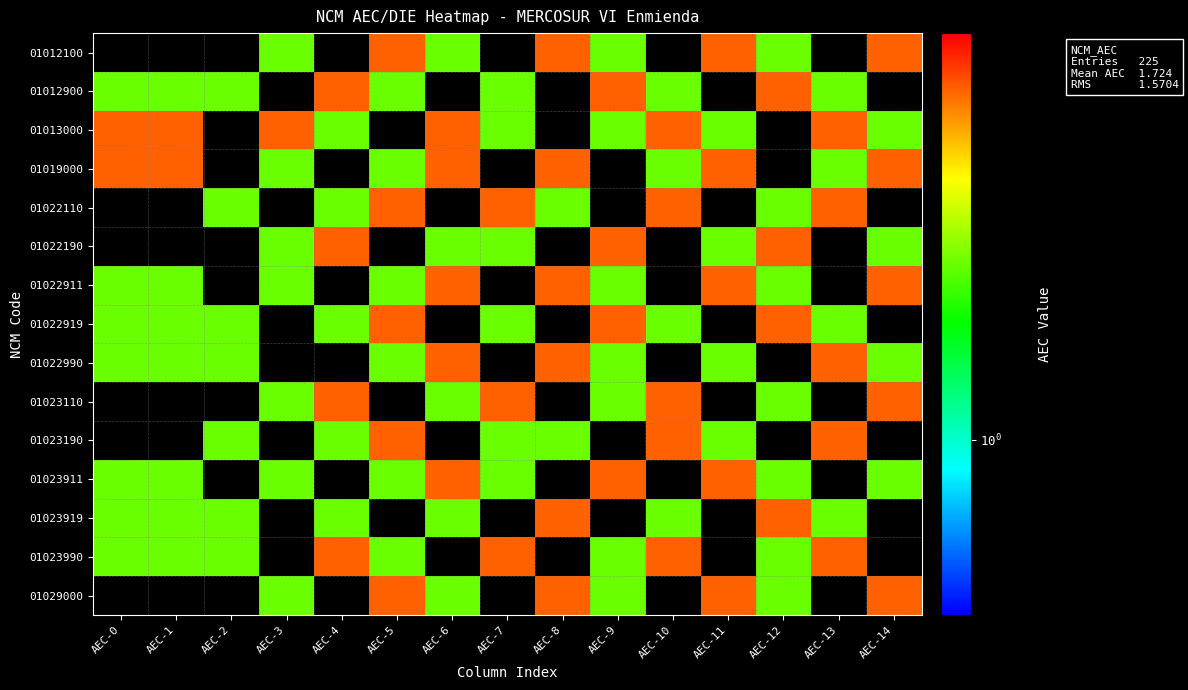

Reading left to right, what are all the values shown in this chart?

01012100: AEC-0=0	AEC-1=0	AEC-2=0	AEC-3=2	AEC-4=0	AEC-5=4	AEC-6=2	AEC-7=0	AEC-8=4	AEC-9=2	AEC-10=0	AEC-11=4	AEC-12=2	AEC-13=0	AEC-14=4
01012900: AEC-0=2	AEC-1=2	AEC-2=2	AEC-3=0	AEC-4=4	AEC-5=2	AEC-6=0	AEC-7=2	AEC-8=0	AEC-9=4	AEC-10=2	AEC-11=0	AEC-12=4	AEC-13=2	AEC-14=0
01013000: AEC-0=4	AEC-1=4	AEC-2=0	AEC-3=4	AEC-4=2	AEC-5=0	AEC-6=4	AEC-7=2	AEC-8=0	AEC-9=2	AEC-10=4	AEC-11=2	AEC-12=0	AEC-13=4	AEC-14=2
01019000: AEC-0=4	AEC-1=4	AEC-2=0	AEC-3=2	AEC-4=0	AEC-5=2	AEC-6=4	AEC-7=0	AEC-8=4	AEC-9=0	AEC-10=2	AEC-11=4	AEC-12=0	AEC-13=2	AEC-14=4
01022110: AEC-0=0	AEC-1=0	AEC-2=2	AEC-3=0	AEC-4=2	AEC-5=4	AEC-6=0	AEC-7=4	AEC-8=2	AEC-9=0	AEC-10=4	AEC-11=0	AEC-12=2	AEC-13=4	AEC-14=0
01022190: AEC-0=0	AEC-1=0	AEC-2=0	AEC-3=2	AEC-4=4	AEC-5=0	AEC-6=2	AEC-7=2	AEC-8=0	AEC-9=4	AEC-10=0	AEC-11=2	AEC-12=4	AEC-13=0	AEC-14=2
01022911: AEC-0=2	AEC-1=2	AEC-2=0	AEC-3=2	AEC-4=0	AEC-5=2	AEC-6=4	AEC-7=0	AEC-8=4	AEC-9=2	AEC-10=0	AEC-11=4	AEC-12=2	AEC-13=0	AEC-14=4
01022919: AEC-0=2	AEC-1=2	AEC-2=2	AEC-3=0	AEC-4=2	AEC-5=4	AEC-6=0	AEC-7=2	AEC-8=0	AEC-9=4	AEC-10=2	AEC-11=0	AEC-12=4	AEC-13=2	AEC-14=0
01022990: AEC-0=2	AEC-1=2	AEC-2=2	AEC-3=0	AEC-4=0	AEC-5=2	AEC-6=4	AEC-7=0	AEC-8=4	AEC-9=2	AEC-10=0	AEC-11=2	AEC-12=0	AEC-13=4	AEC-14=2
01023110: AEC-0=0	AEC-1=0	AEC-2=0	AEC-3=2	AEC-4=4	AEC-5=0	AEC-6=2	AEC-7=4	AEC-8=0	AEC-9=2	AEC-10=4	AEC-11=0	AEC-12=2	AEC-13=0	AEC-14=4
01023190: AEC-0=0	AEC-1=0	AEC-2=2	AEC-3=0	AEC-4=2	AEC-5=4	AEC-6=0	AEC-7=2	AEC-8=2	AEC-9=0	AEC-10=4	AEC-11=2	AEC-12=0	AEC-13=4	AEC-14=0
01023911: AEC-0=2	AEC-1=2	AEC-2=0	AEC-3=2	AEC-4=0	AEC-5=2	AEC-6=4	AEC-7=2	AEC-8=0	AEC-9=4	AEC-10=0	AEC-11=4	AEC-12=2	AEC-13=0	AEC-14=2
01023919: AEC-0=2	AEC-1=2	AEC-2=2	AEC-3=0	AEC-4=2	AEC-5=0	AEC-6=2	AEC-7=0	AEC-8=4	AEC-9=0	AEC-10=2	AEC-11=0	AEC-12=4	AEC-13=2	AEC-14=0
01023990: AEC-0=2	AEC-1=2	AEC-2=2	AEC-3=0	AEC-4=4	AEC-5=2	AEC-6=0	AEC-7=4	AEC-8=0	AEC-9=2	AEC-10=4	AEC-11=0	AEC-12=2	AEC-13=4	AEC-14=0
01029000: AEC-0=0	AEC-1=0	AEC-2=0	AEC-3=2	AEC-4=0	AEC-5=4	AEC-6=2	AEC-7=0	AEC-8=4	AEC-9=2	AEC-10=0	AEC-11=4	AEC-12=2	AEC-13=0	AEC-14=4